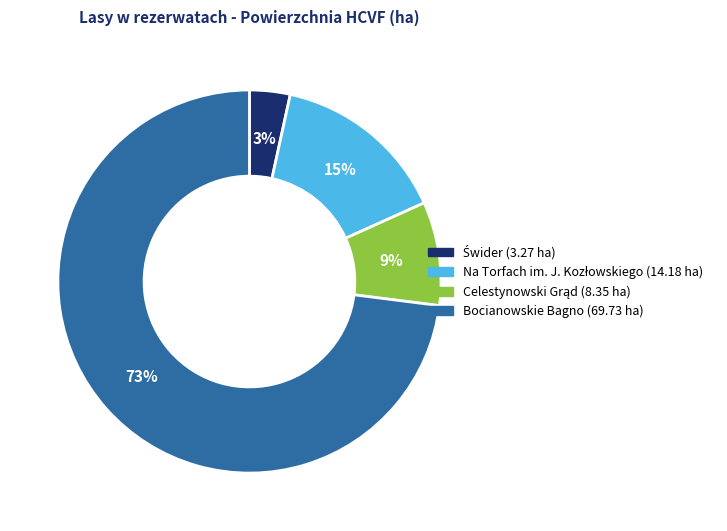

How many slices are in this pie chart?

4